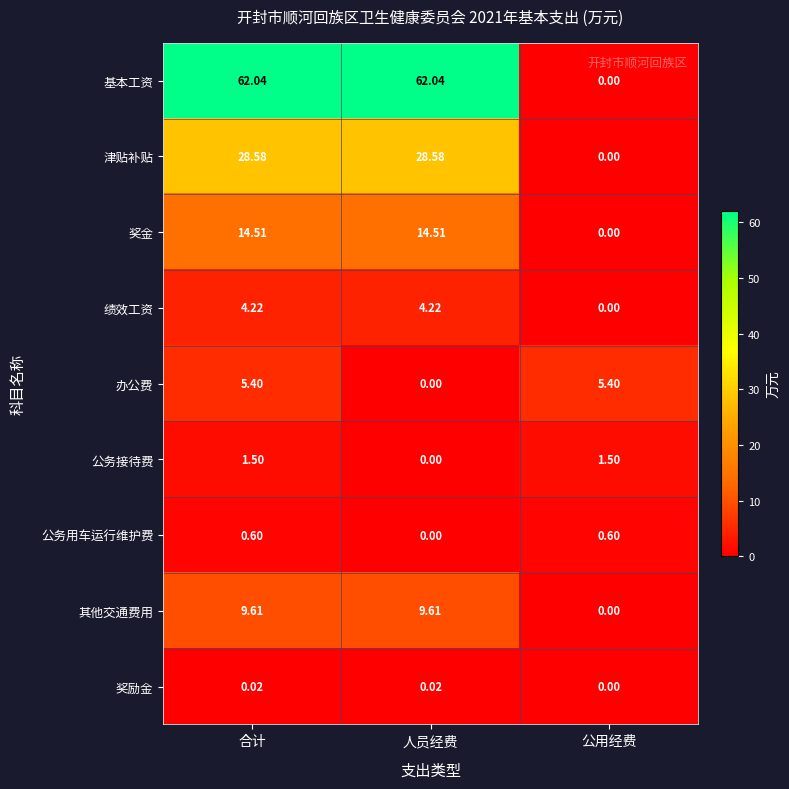

Count the number of data series in this chart.

9